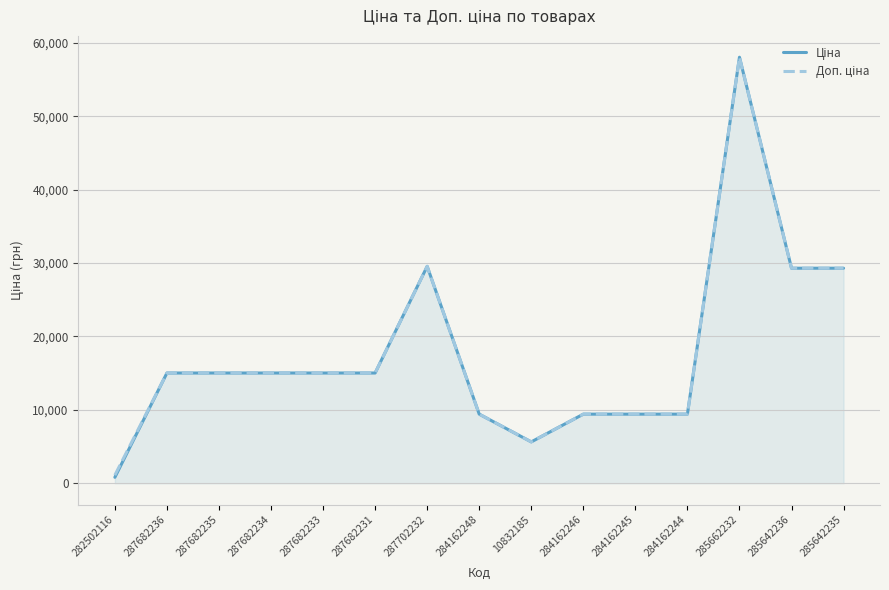

What is the total value across all series at 287682235?

30038.4